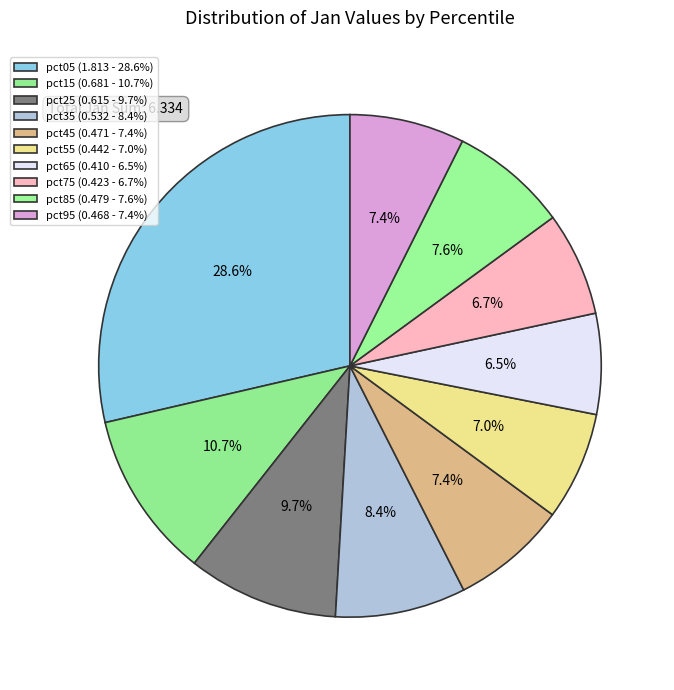

Rank the categories by value from lowest to highest.

pct65, pct75, pct55, pct95, pct45, pct85, pct35, pct25, pct15, pct05